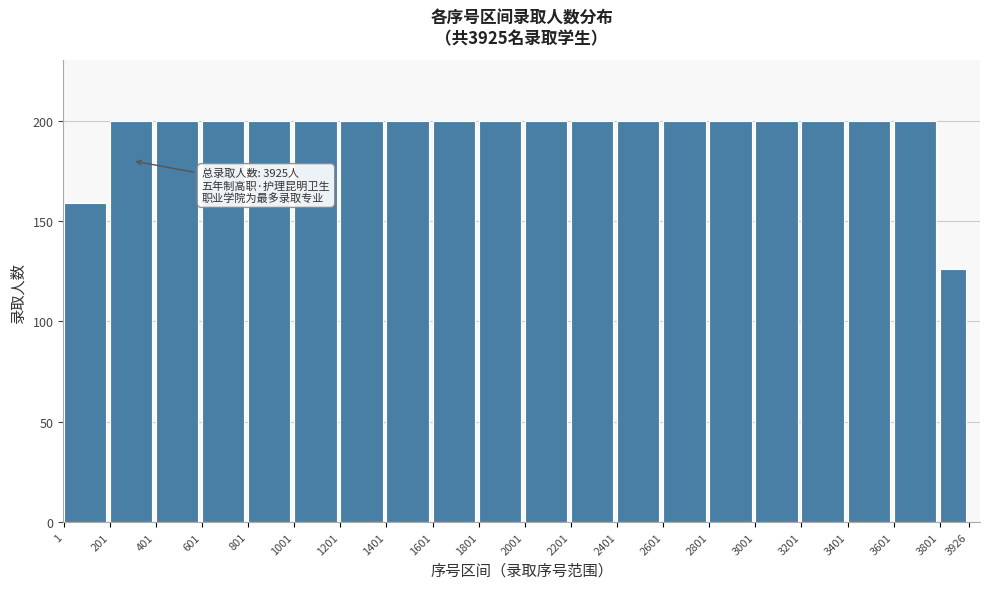

Reading left to right, list all the values displayed in this chart.

1=159	201=200	401=200	601=200	801=200	1001=200	1201=200	1401=200	1601=200	1801=200	2001=200	2201=200	2401=200	2601=200	2801=200	3001=200	3201=200	3401=200	3601=200	3801=126